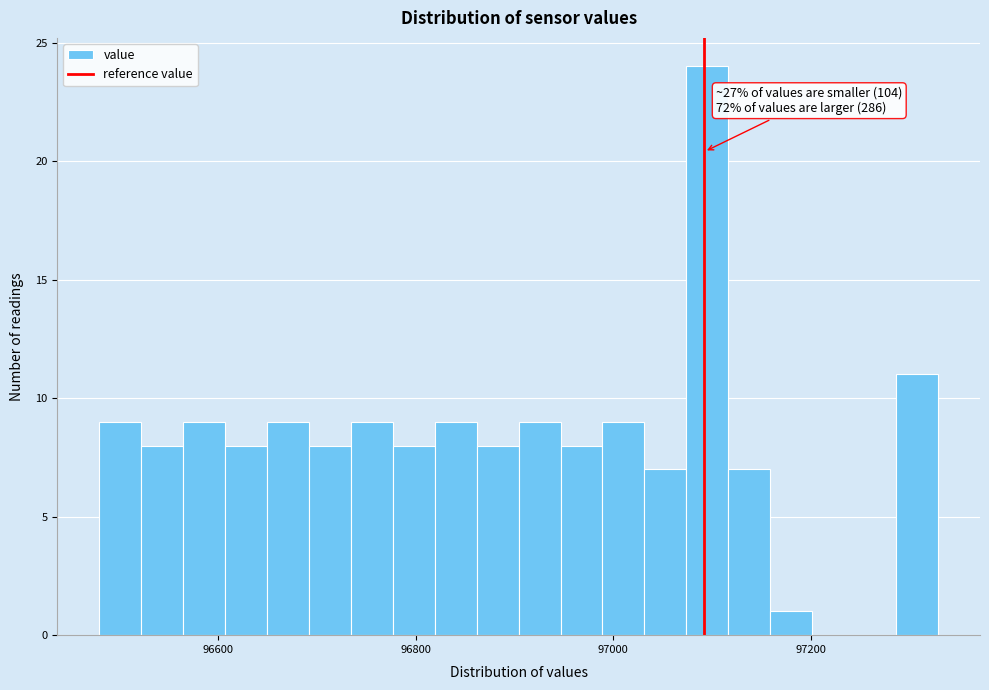

Read against the x-axis, roughly where is the centre of the tallest bar?

97100